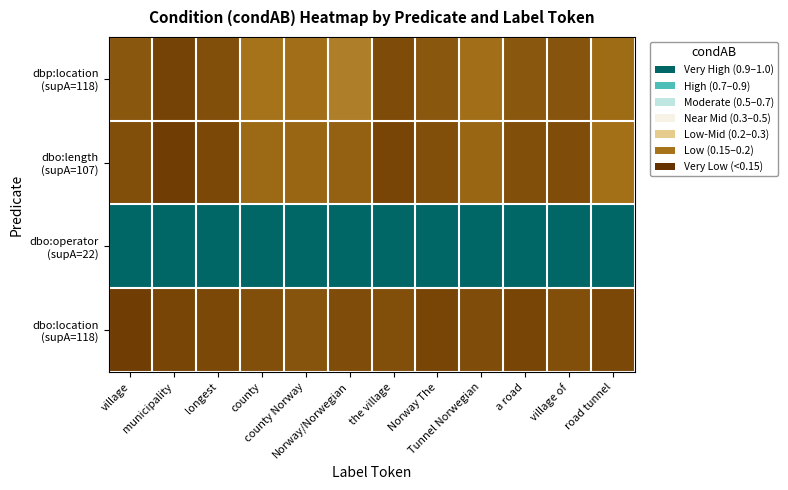

What is the smallest value displayed?

0.1